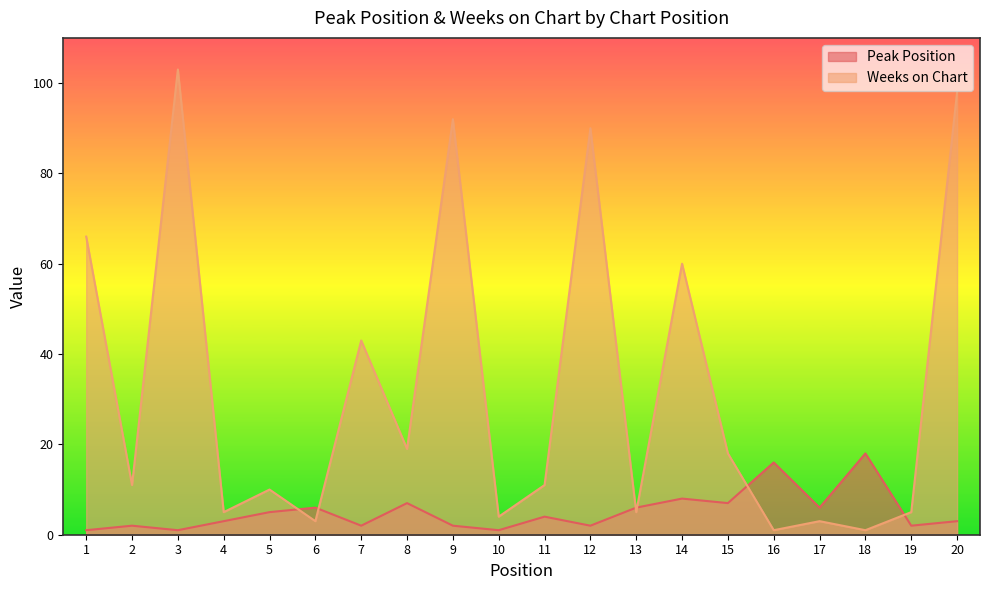

Reading right to left, transcribe all the data shown in this chart.

Peak Position: 3	2	18	6	16	7	8	6	2	4	1	2	7	2	6	5	3	1	2	1
Weeks on Chart: 98	5	1	3	1	18	60	5	90	11	4	92	19	43	3	10	5	103	11	66